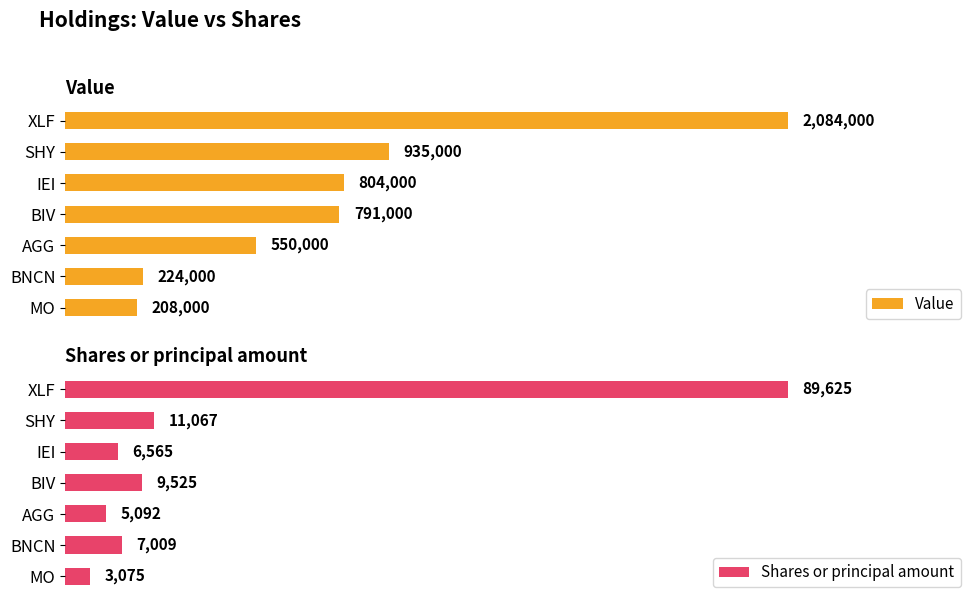

Which series has the largest total across all categories?

Value